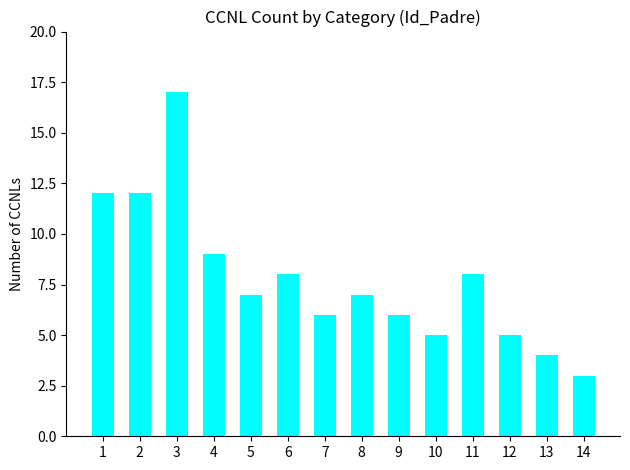

What is the change in value from 5 to 14?

-4